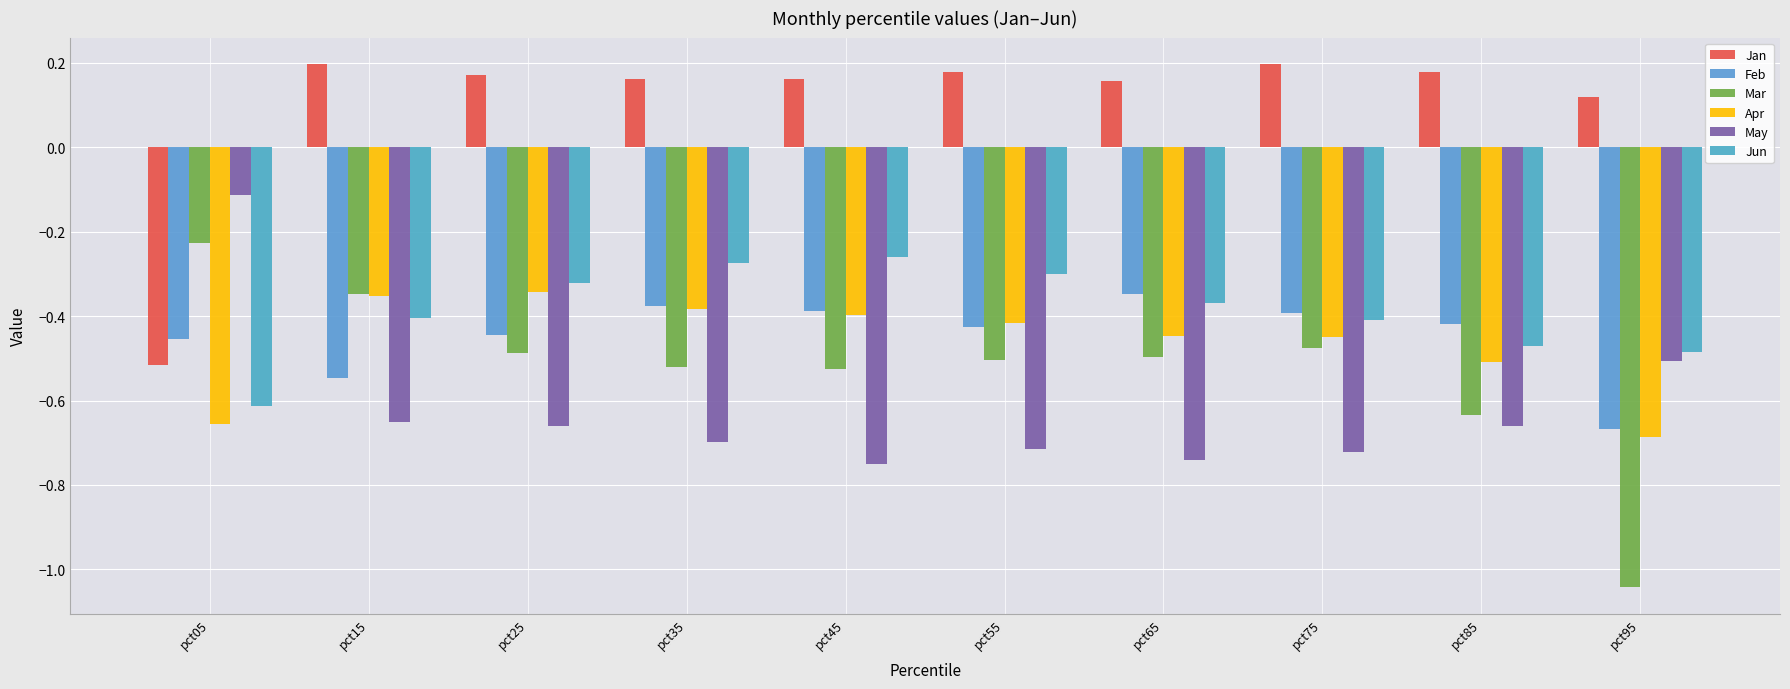

What is the difference between the second highest and second lowest values in the May series?

0.2